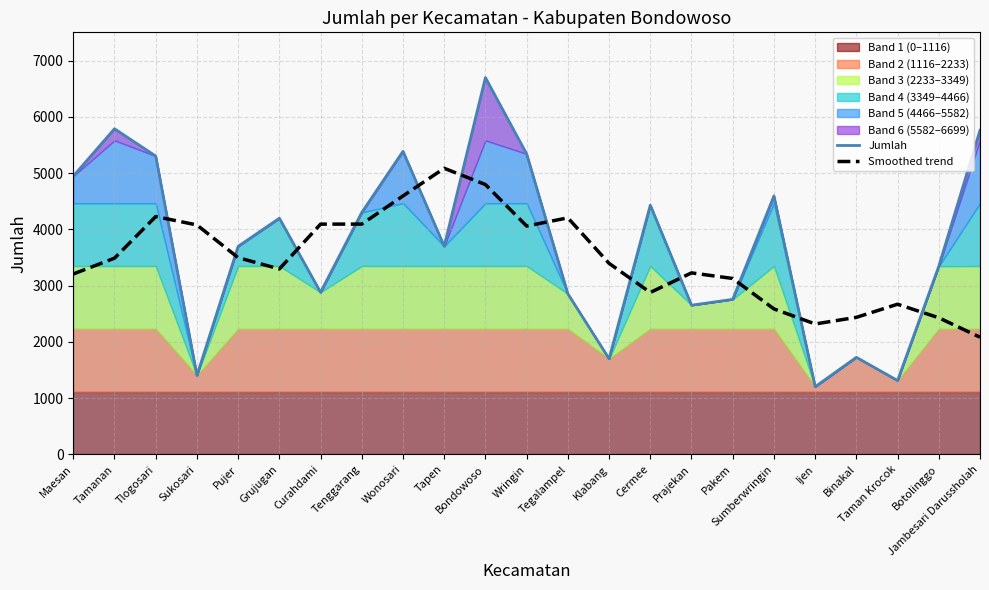

Between Cermee and Grujugan, which is larger?

Cermee